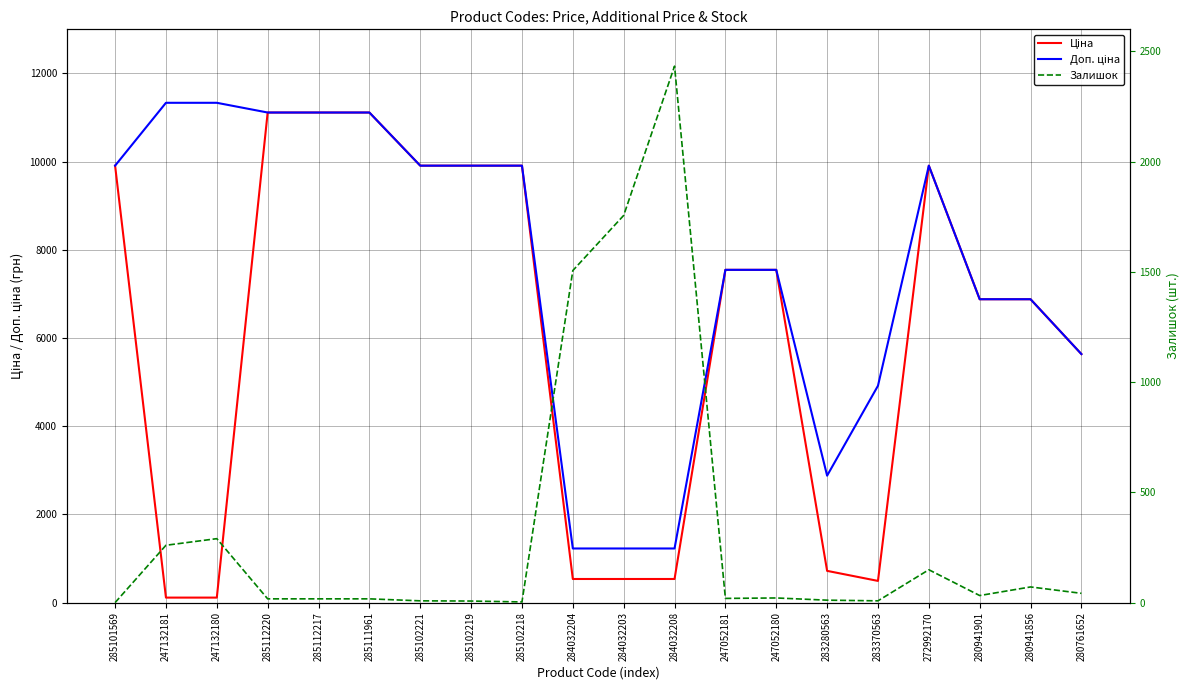

What is the value of the Ціна point at the 20th from the left?

5636.0